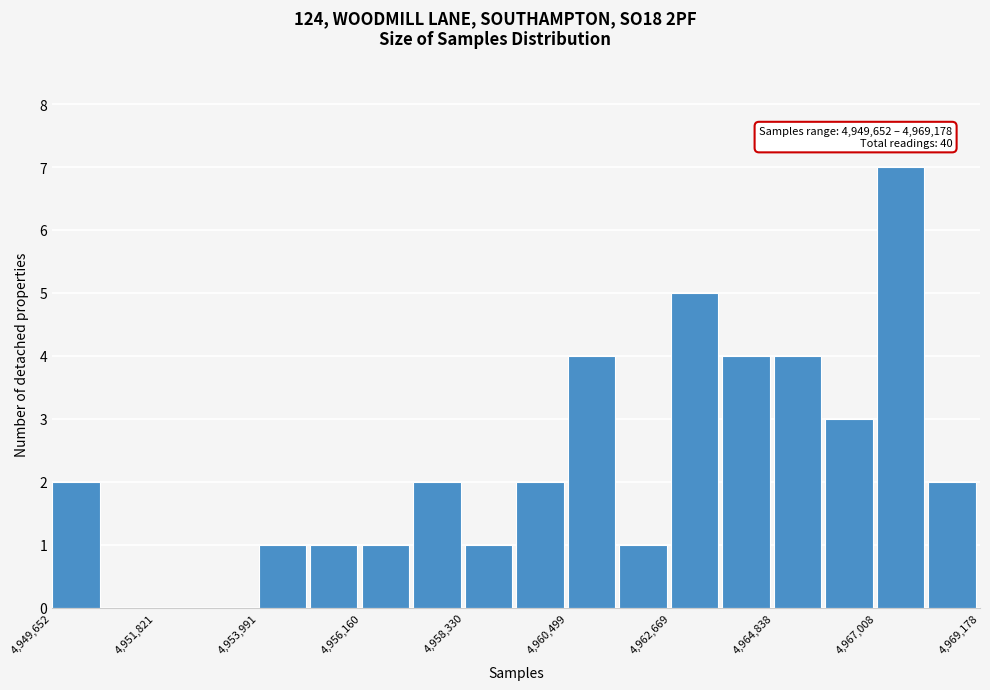

Around what value on the x-axis is the tallest bar? Give the approximate position of its centre, as read against the axis.

4967500